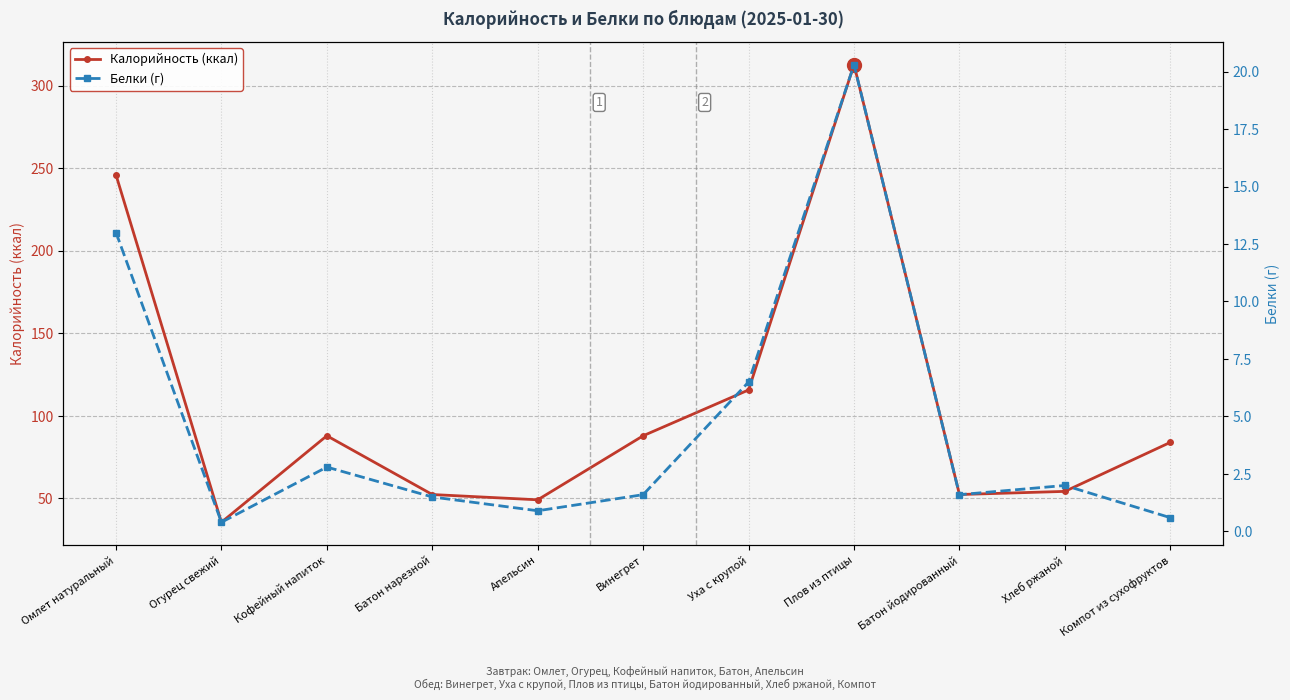

Read the Калорийность (ккал) value at Компот из сухофруктов.

84.0